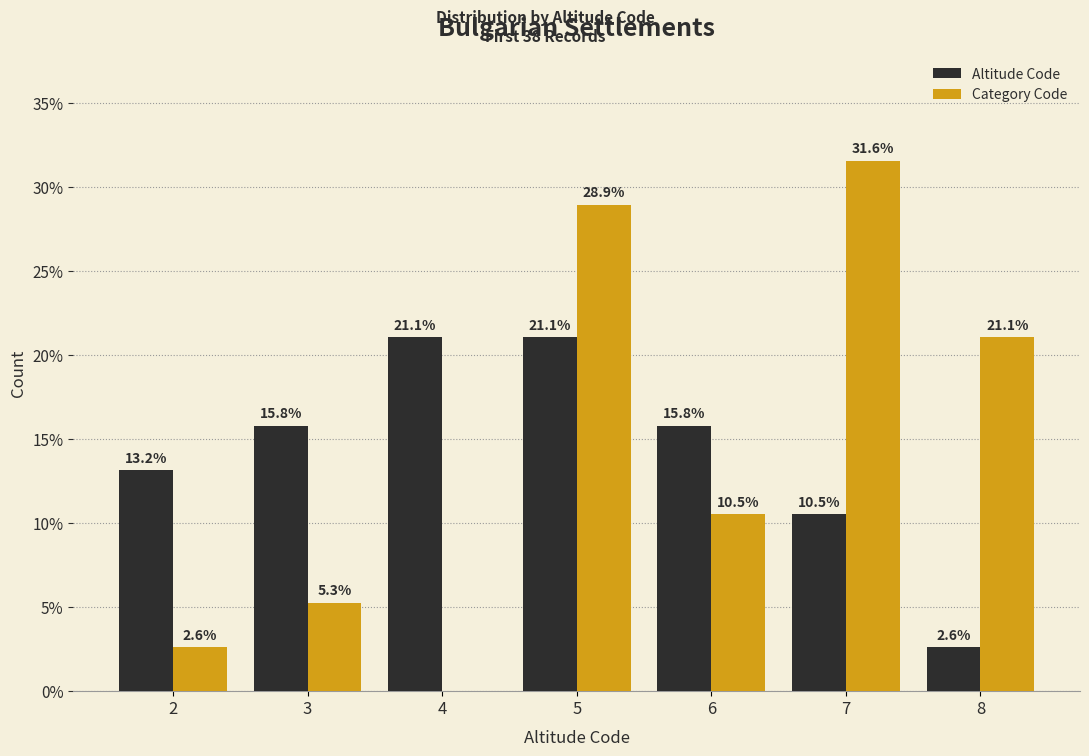

Reading right to left, transcribe all the data shown in this chart.

Altitude Code: 2.6	10.5	15.8	21.1	21.1	15.8	13.2
Category Code: 21.1	31.6	10.5	28.9	0.0	5.3	2.6